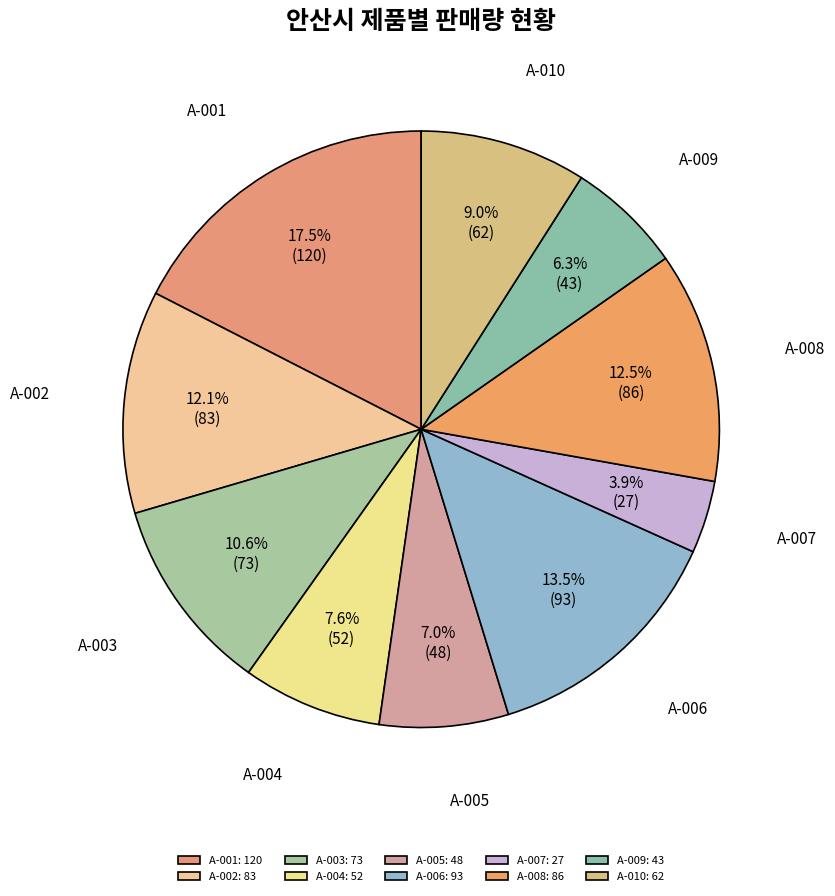

Does any single category account for the majority?

No